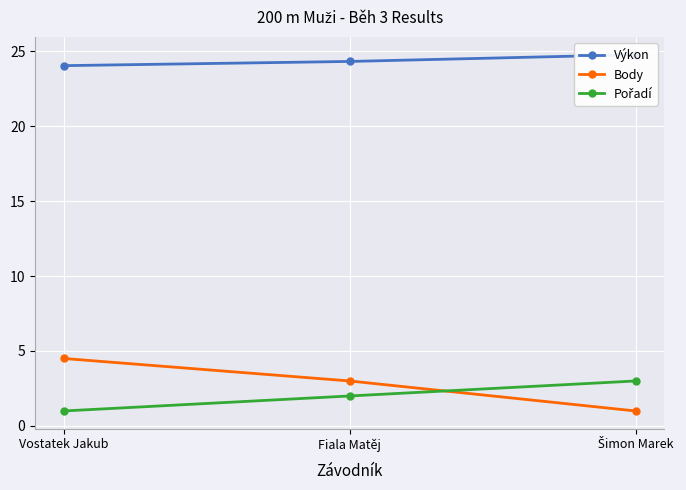

What position from the left is Šimon Marek?

3